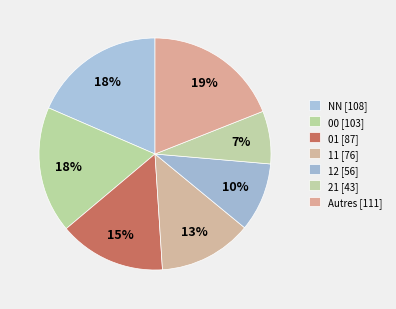

Which category has the smallest portion of the pie?

21 [43]